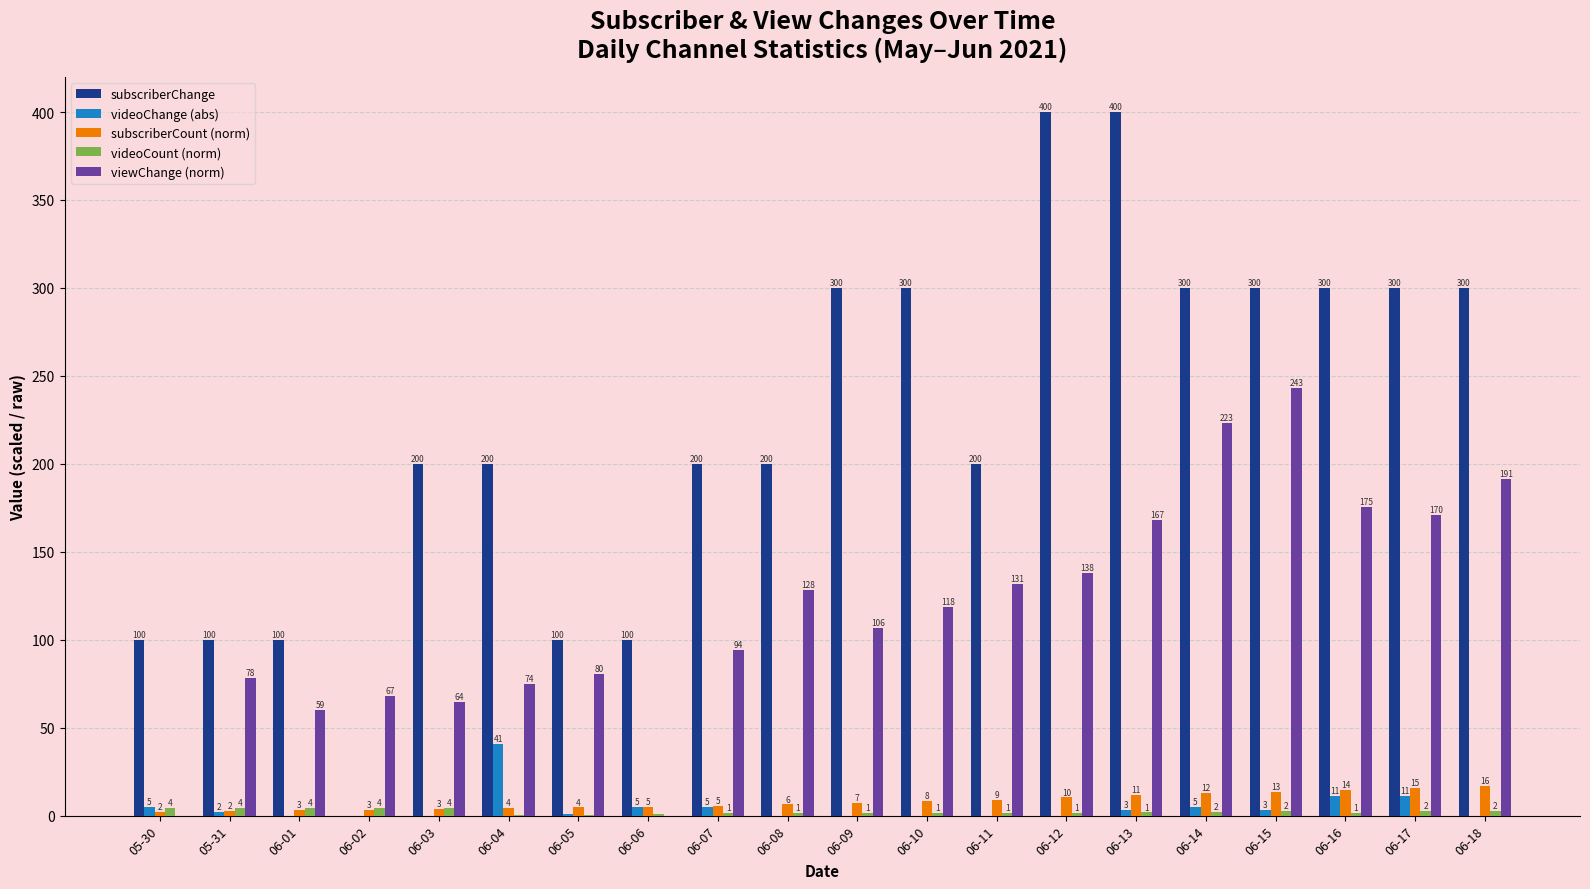

Is the value of subscriberCount (norm) at 06-02 greater than the value of viewChange (norm) at 06-05?

No